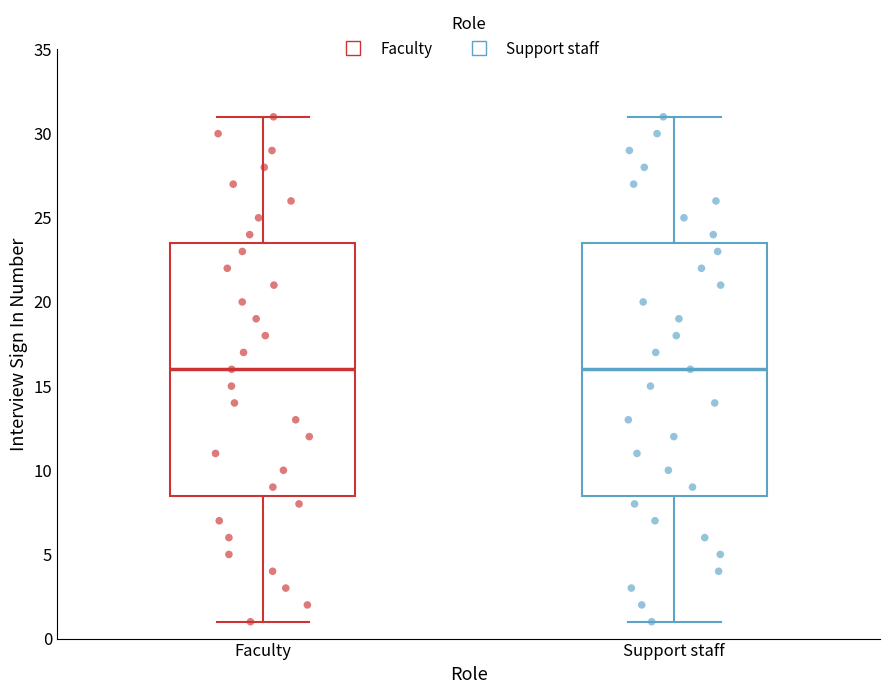

Where does the lower whisker of the box for Faculty end on the y-axis? The values are not printed on the chart, so give them approximately, as read against the axis.

1.0